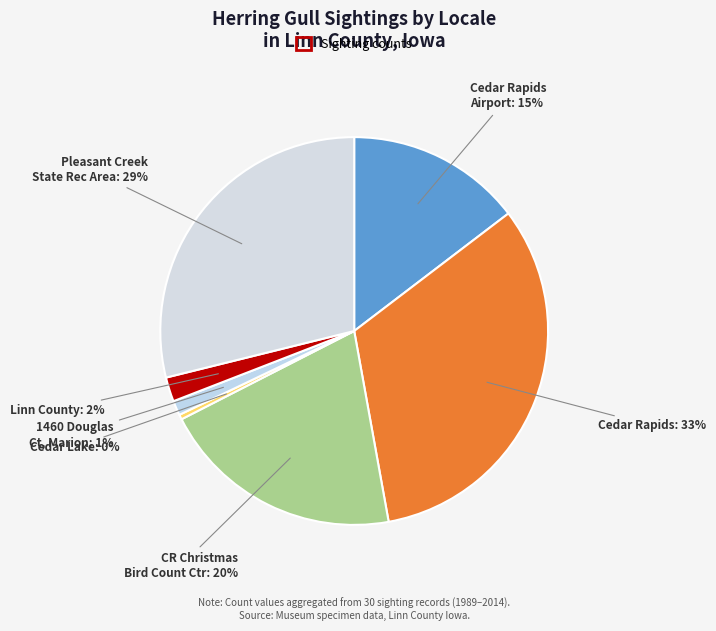

What is the smallest slice in the pie chart?

Cedar Lake